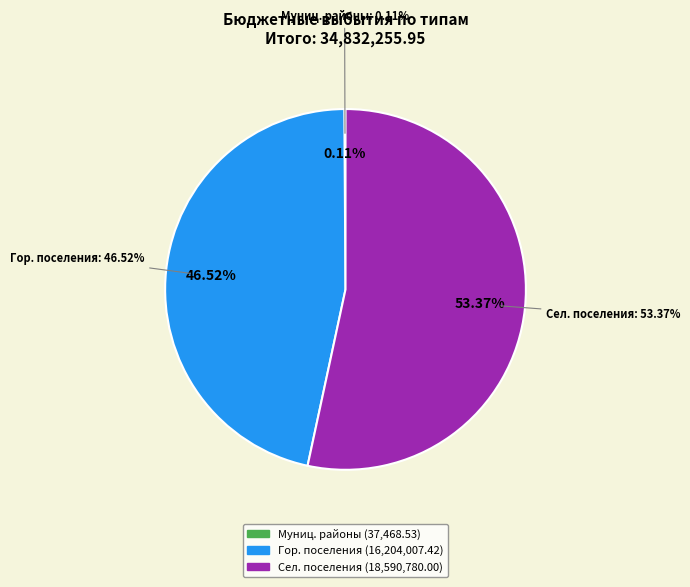

True or false: бюджеты сельских поселений accounts for 67% of the total.

False